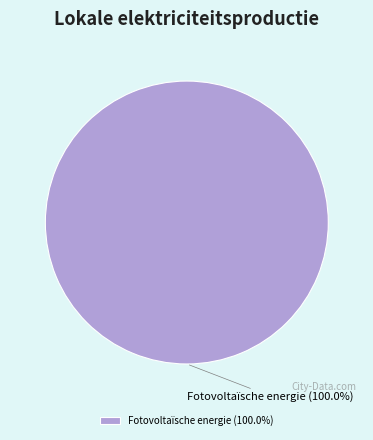

Is Fotovoltaïsche energie the majority of the pie?

Yes